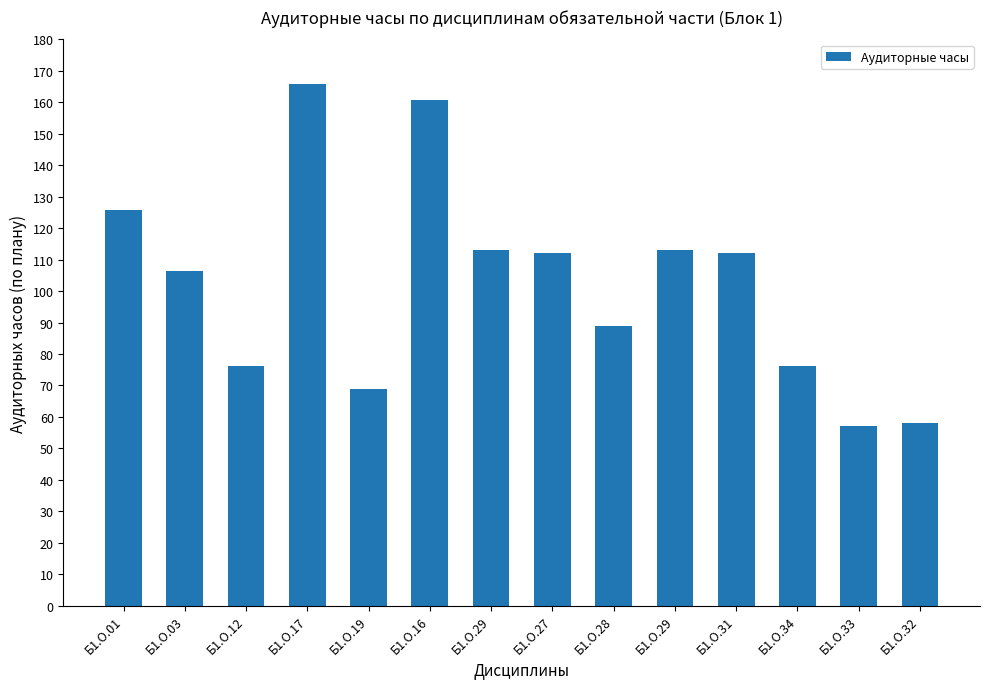

Reading left to right, what are all the values shown in this chart?

Б1.О.01=125.7	Б1.О.03=106.3	Б1.О.12=76.1	Б1.О.17=165.9	Б1.О.19=69.0	Б1.О.16=160.7	Б1.О.29=113.0	Б1.О.27=112.1	Б1.О.28=89.0	Б1.О.29=113.0	Б1.О.31=112.1	Б1.О.34=76.1	Б1.О.33=57.2	Б1.О.32=58.1